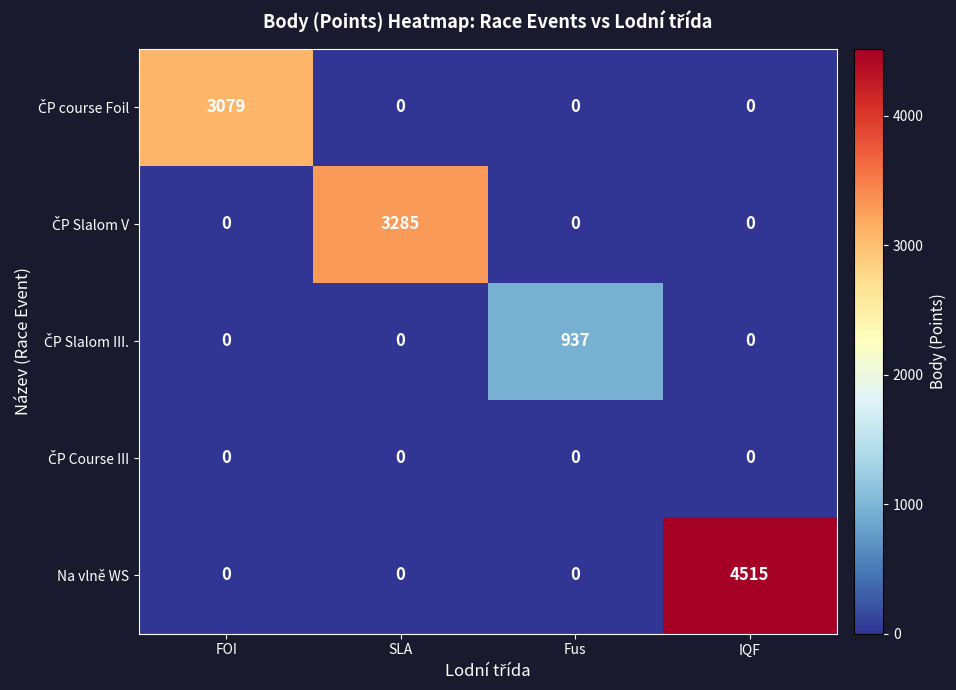

At which category is the sum across all series the highest?

IQF